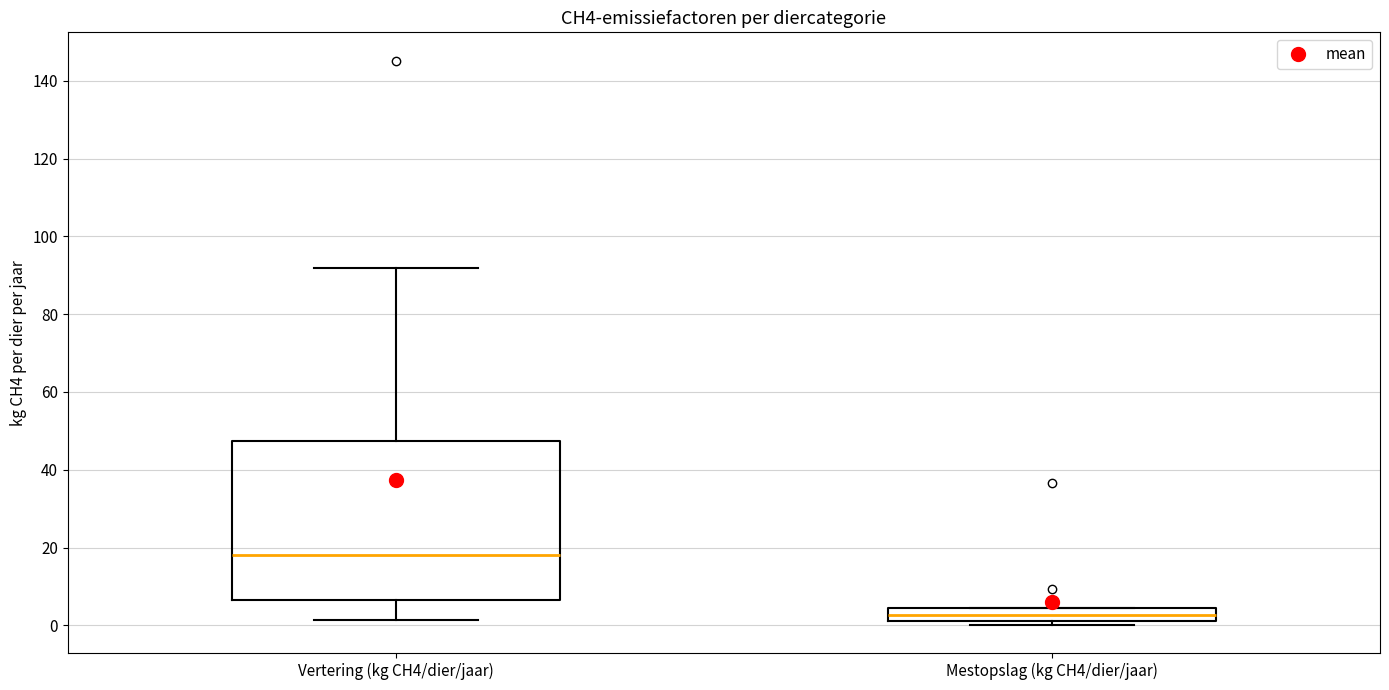

Where is the lower edge of the box for Mestopslag (kg CH4/dier/jaar) on the y-axis? The values are not printed on the chart, so give them approximately, as read against the axis.

2